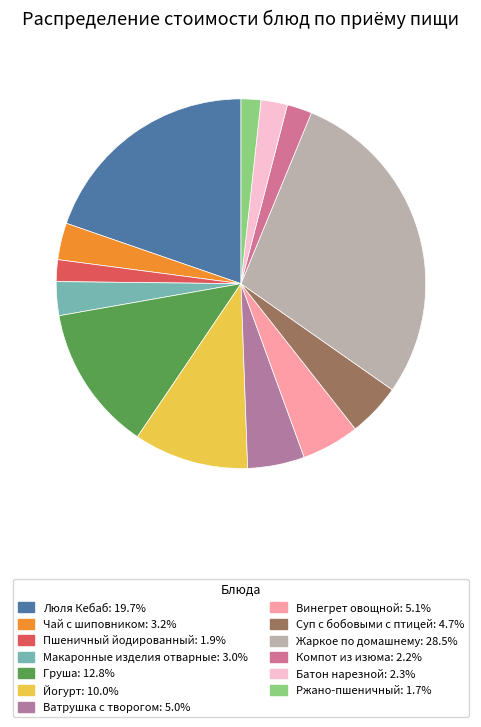

How many slices are in this pie chart?

13